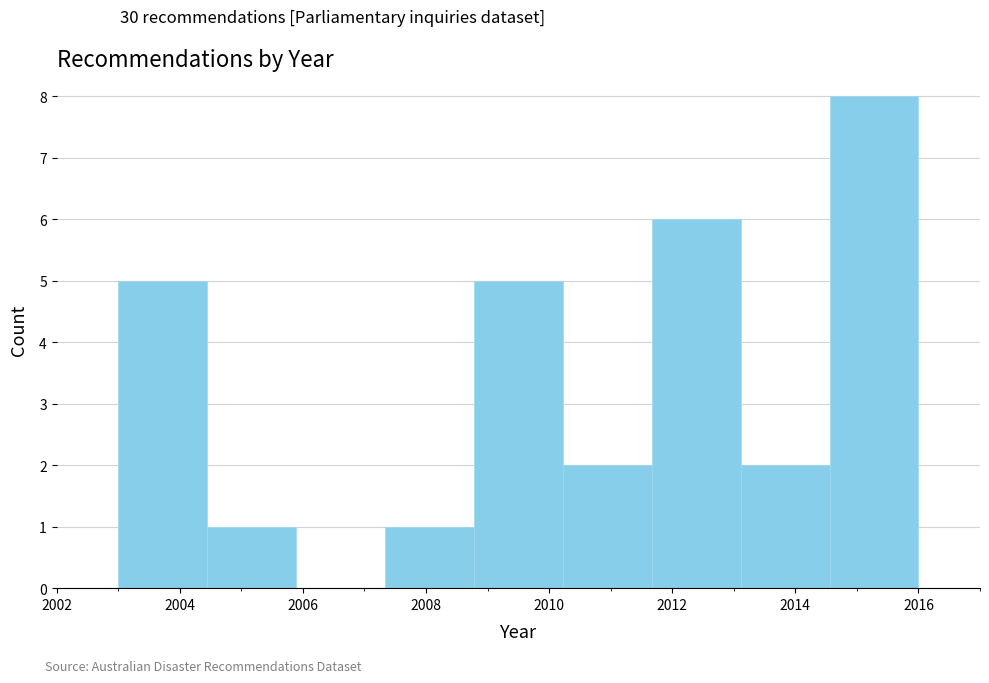

Reading left to right, list every bar in this chart as the range it spans on the x-axis followed by its height. Neither the bar edges nor the heights are printed on the chart, so give them approximately, as read against the axes.

2003.0 to 2004.4: 5
2004.4 to 2005.8: 1
2005.8 to 2007.4: 0
2007.4 to 2008.8: 1
2008.8 to 2010.2: 5
2010.2 to 2011.6: 2
2011.6 to 2013.2: 6
2013.2 to 2014.6: 2
2014.6 to 2016.0: 8